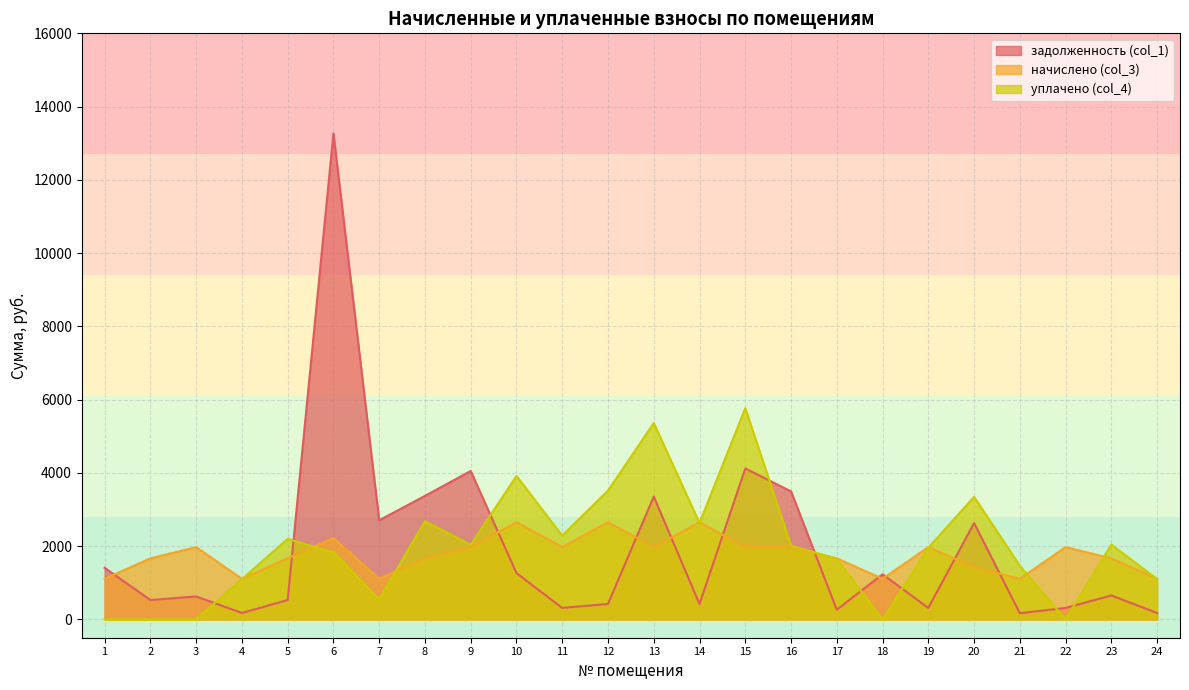

Where is начислено (col_3) nearest to the value 1881?

3